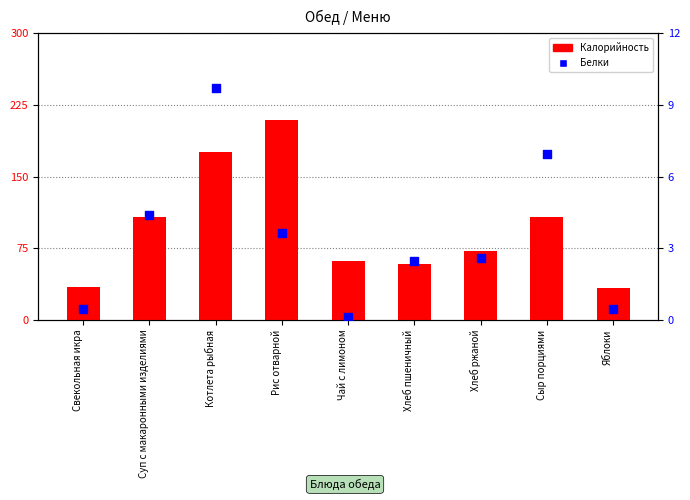

At which category is the sum across all series the highest?

Рис отварной